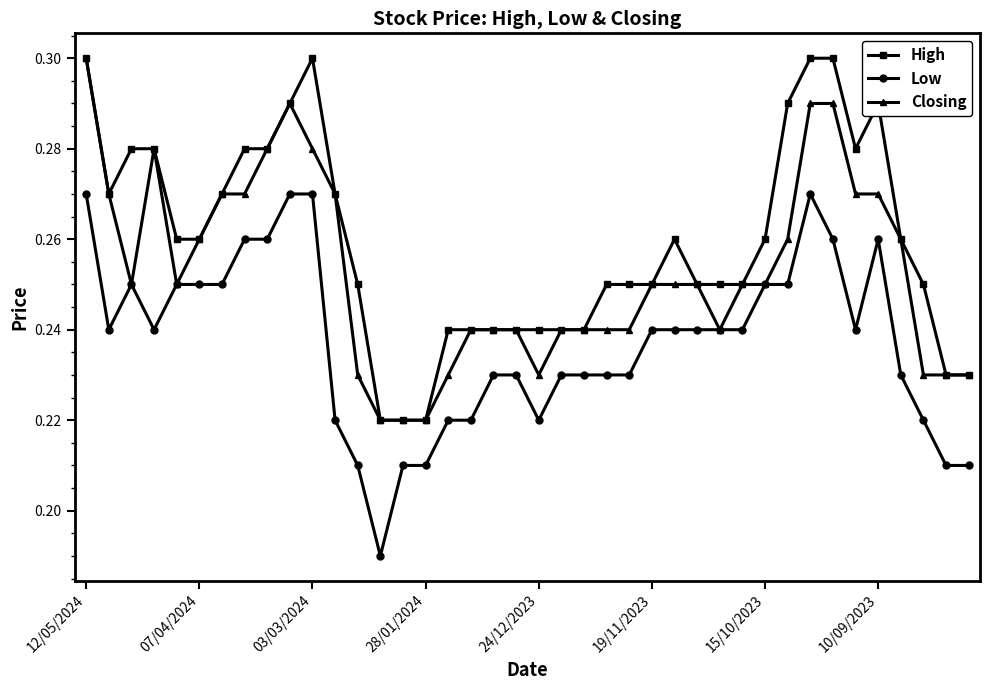

Rank the series by their average value, from highest to lowest.

High, Closing, Low